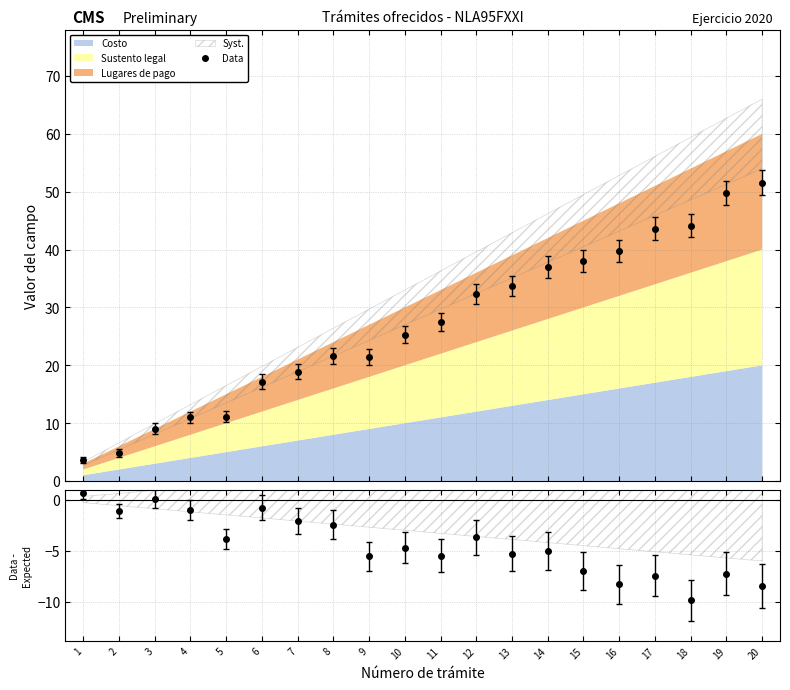

What is the smallest value displayed?

-9.8